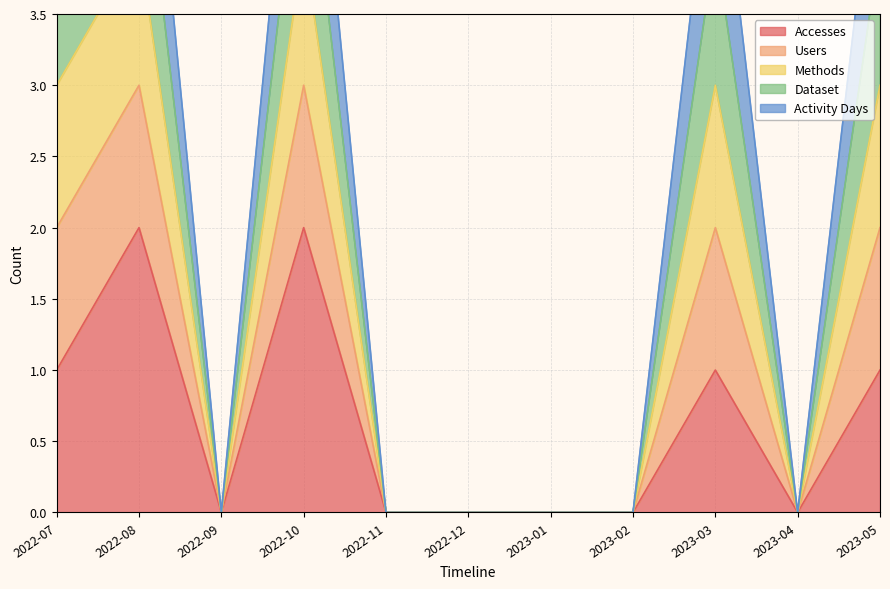

At which label does Accesses reach its minimum?

2022-09